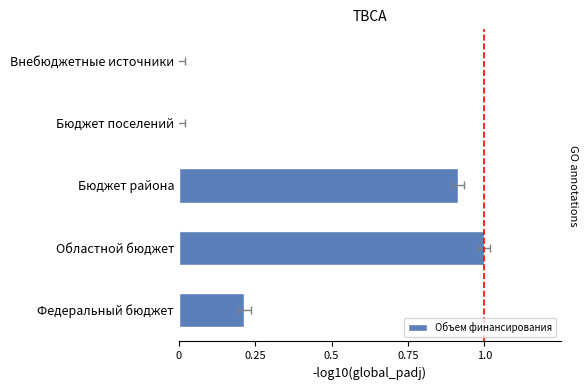

Are the bars horizontal?

Yes